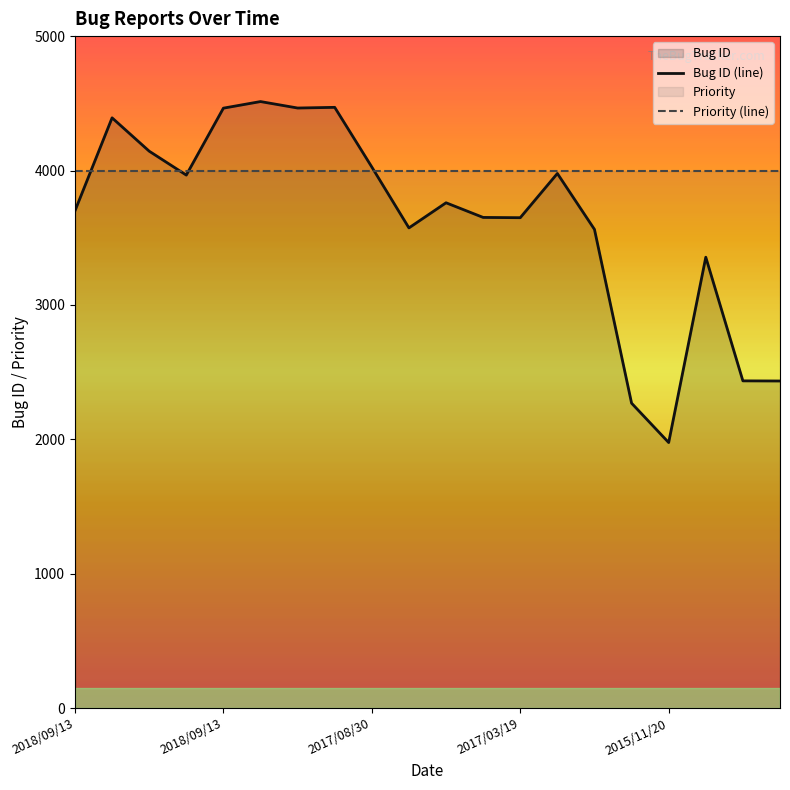

How many times do Priority (line) and Bug ID (line) cross each other?

4